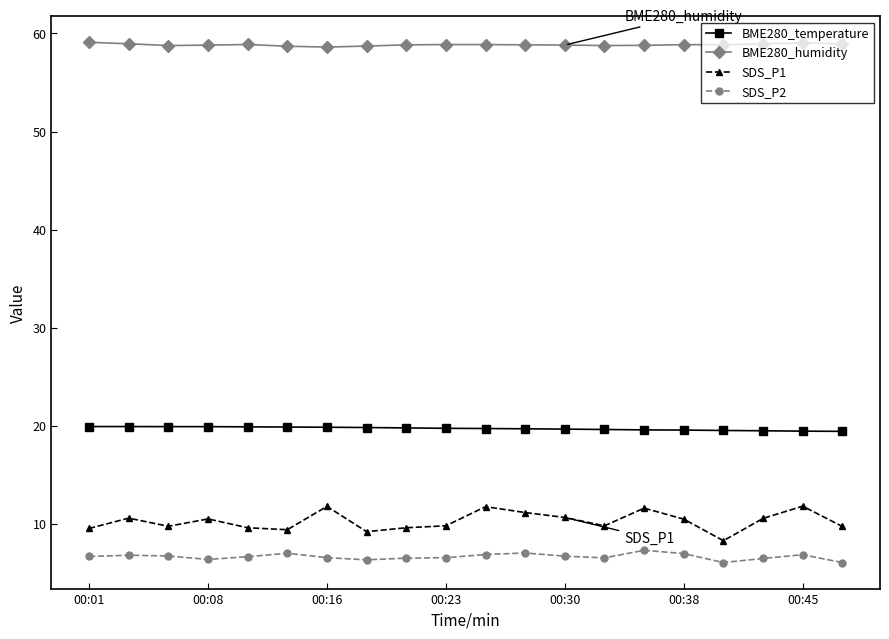

What is the value of the BME280_humidity point at the 6th from the left?

58.7